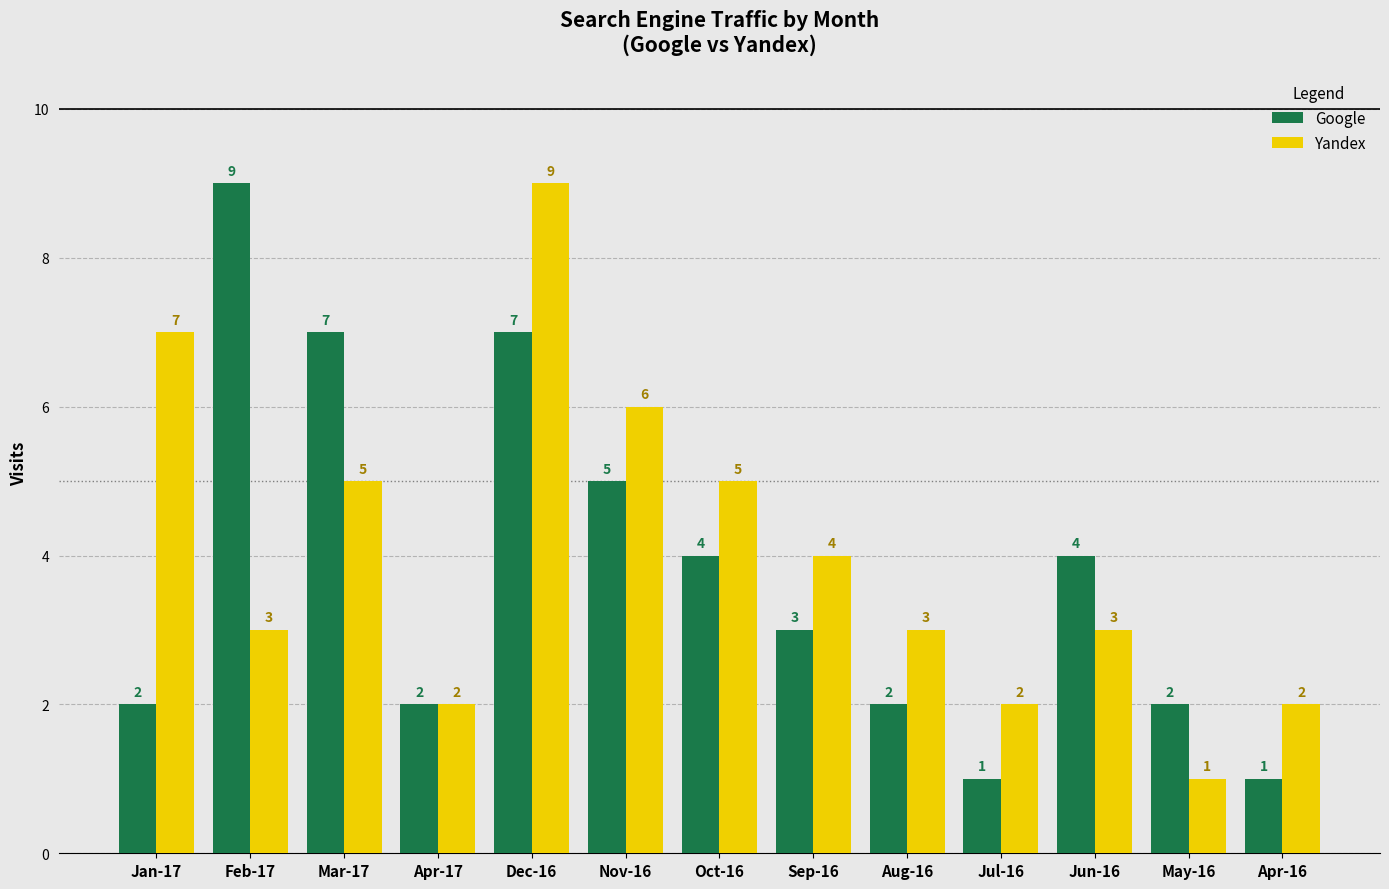

Does the chart contain any negative values?

No